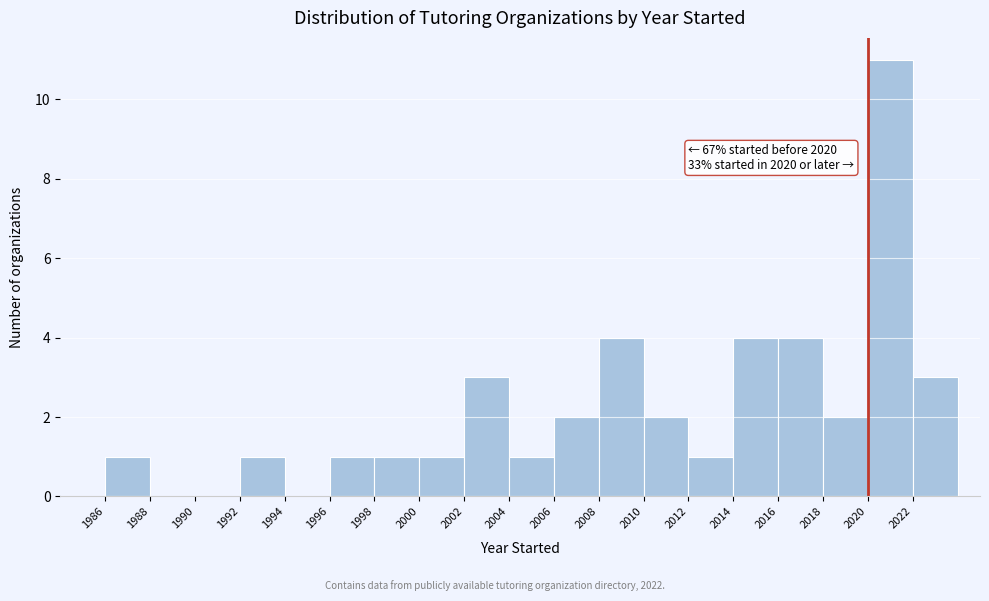

Over which range of the x-axis is the bar tallest?

2020 to 2022